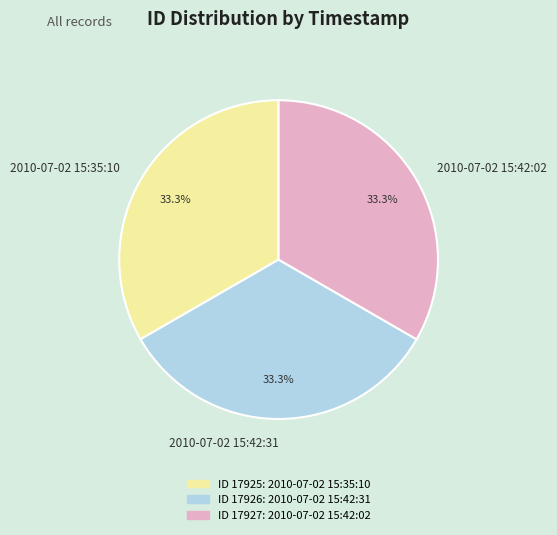

To the nearest percent, what is the average slice percentage?

33%